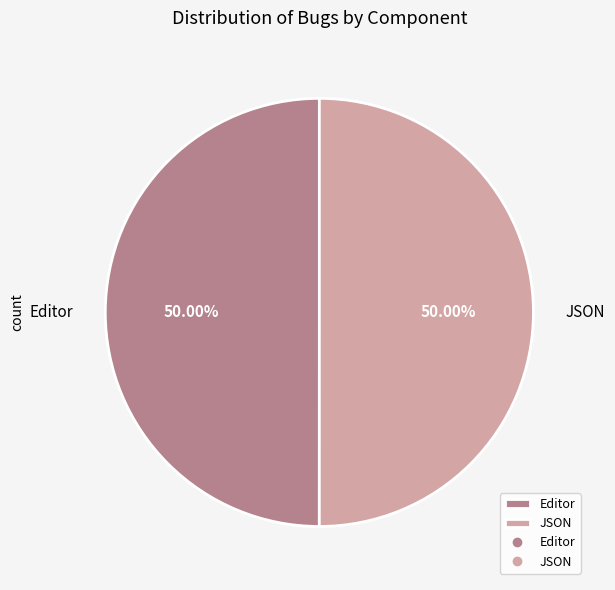

Is the sum of Editor and JSON greater than half?

Yes